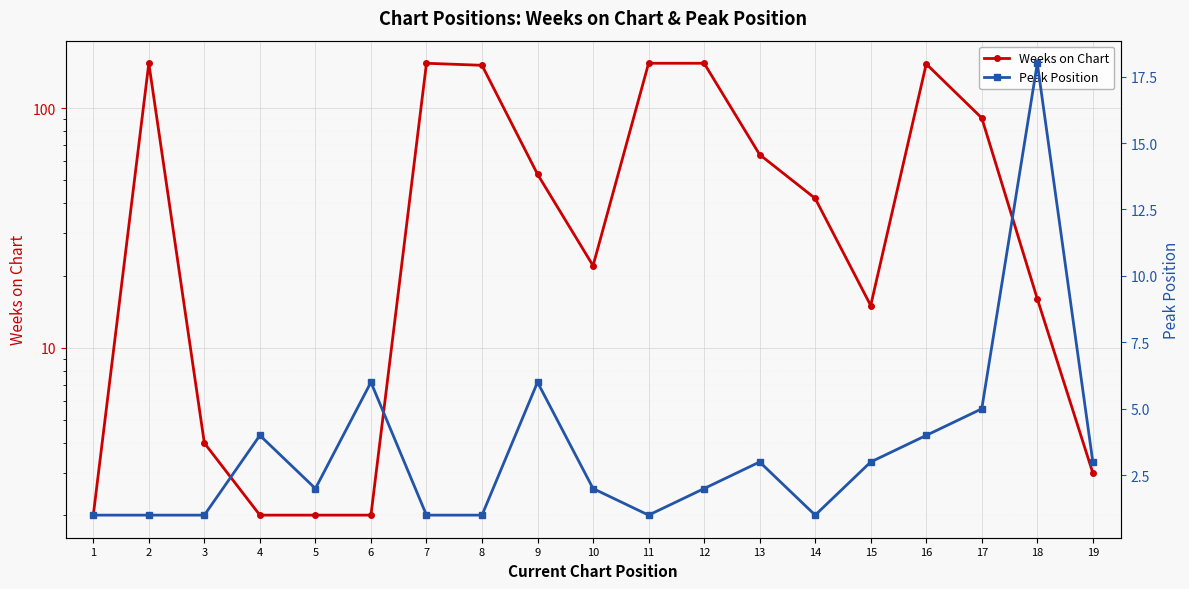

How many data points in Peak Position are less than 2?

7